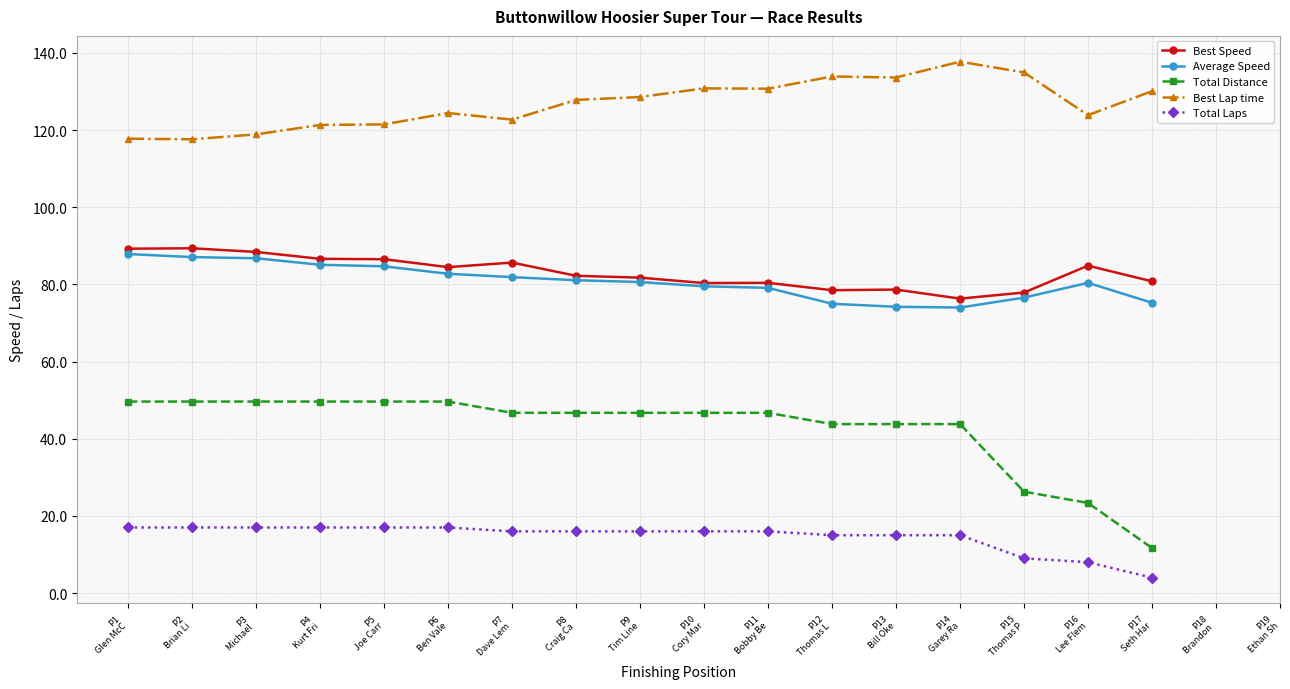

Does the chart display data point markers on the line(s)?

Yes